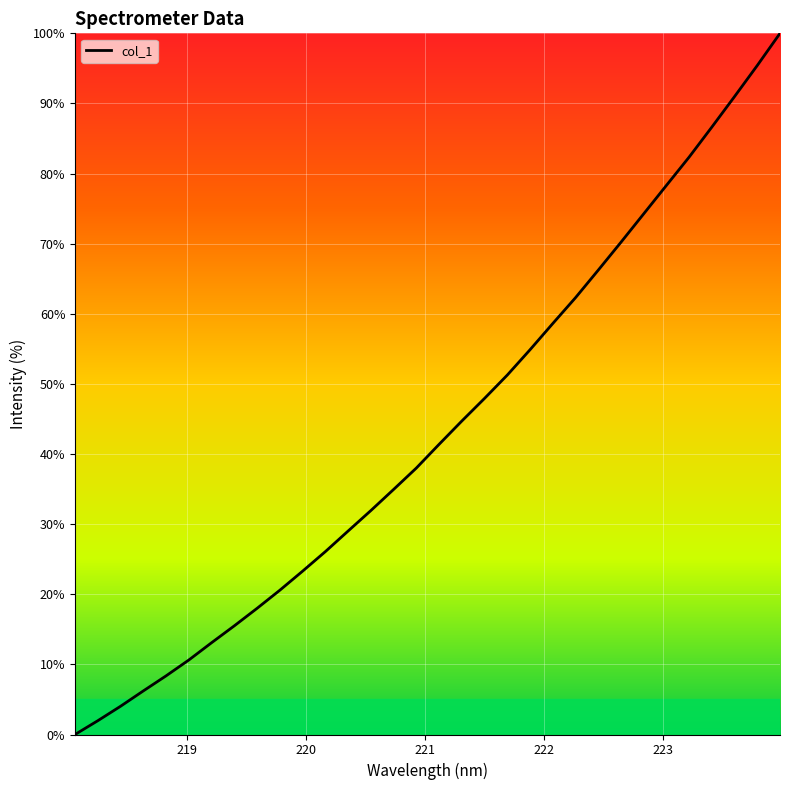

What is the greatest value displayed?

100.0